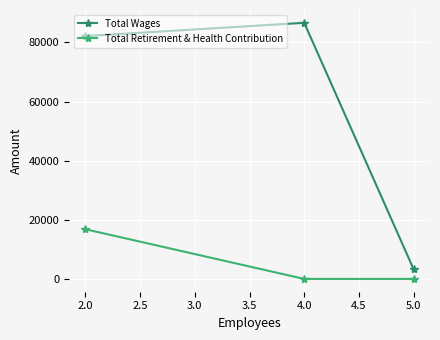

How many Total Retirement & Health Contribution values are between 0 and 16804?

3